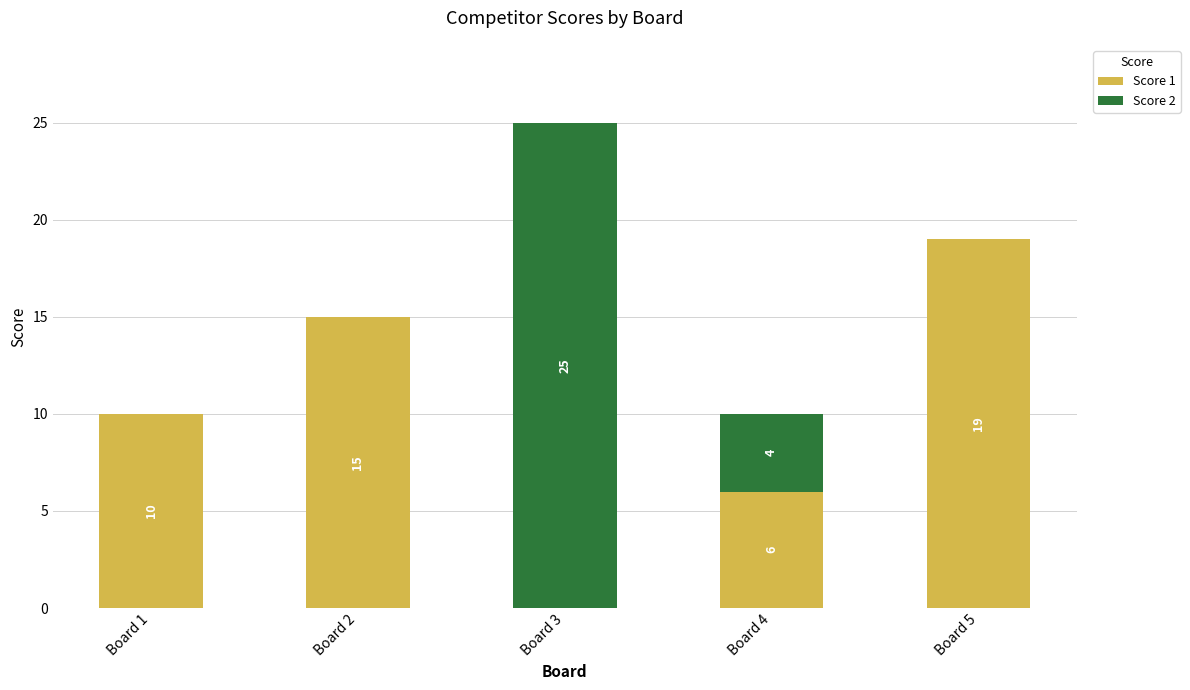

What are all the series names shown in the legend?

Score 1, Score 2